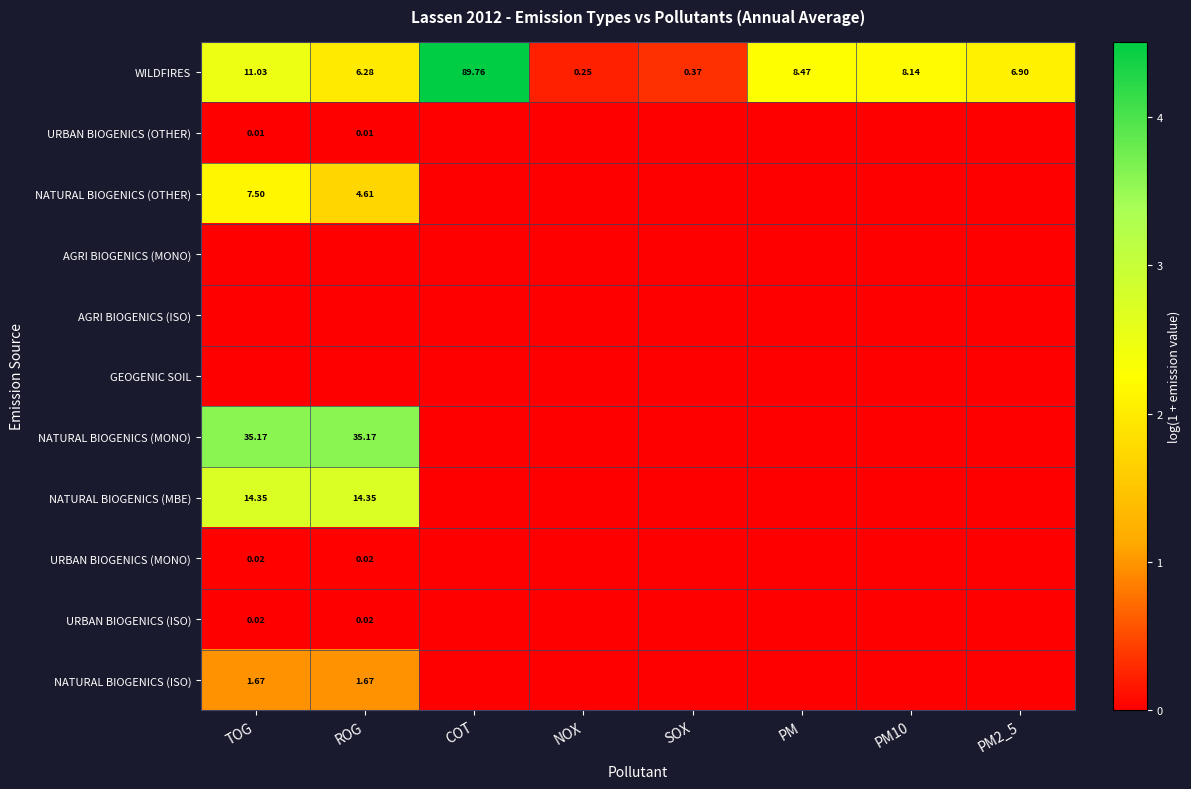

What is the difference between the highest and lowest values at PM?

2.2